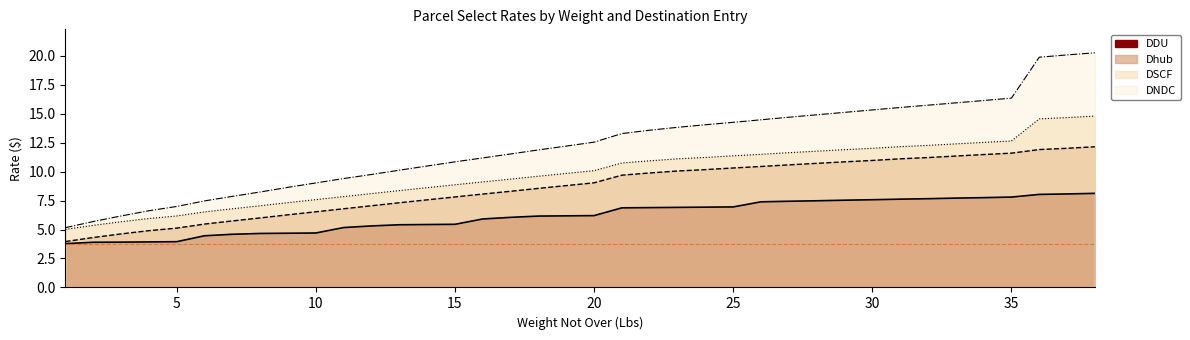

What are all the series names shown in the legend?

DDU, Dhub, DSCF, DNDC